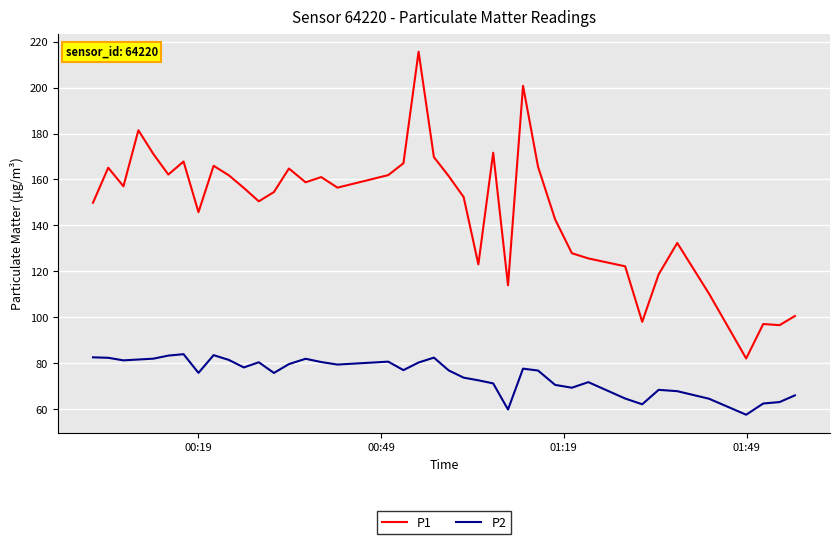

Which series has the largest total across all categories?

P1